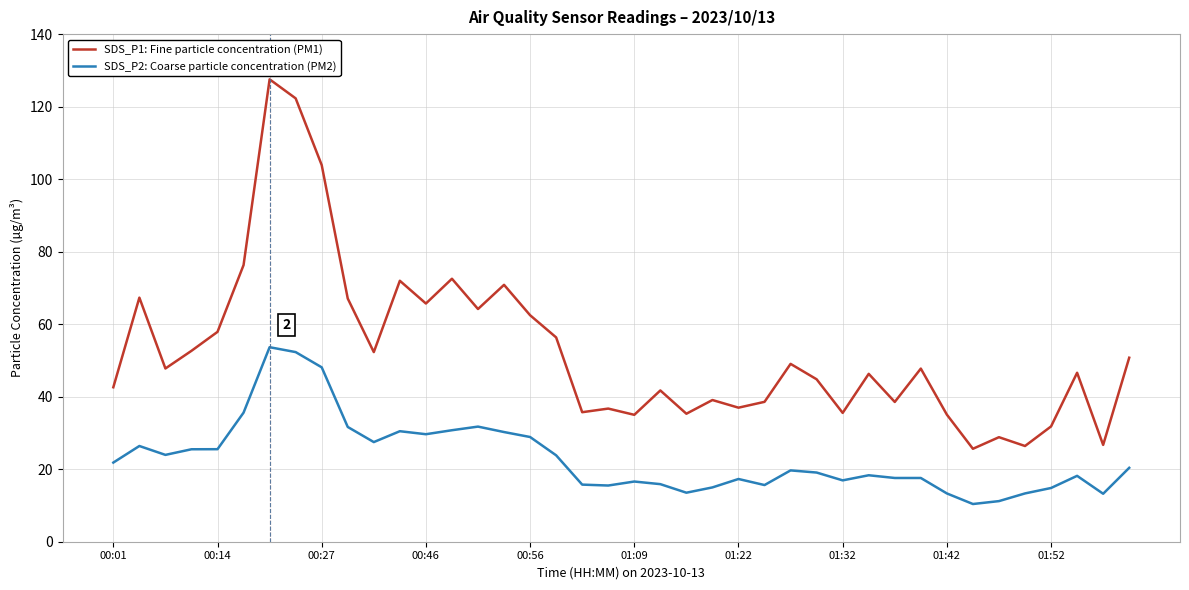

Which series has the largest total across all categories?

SDS_P1: Fine particle concentration (PM1)